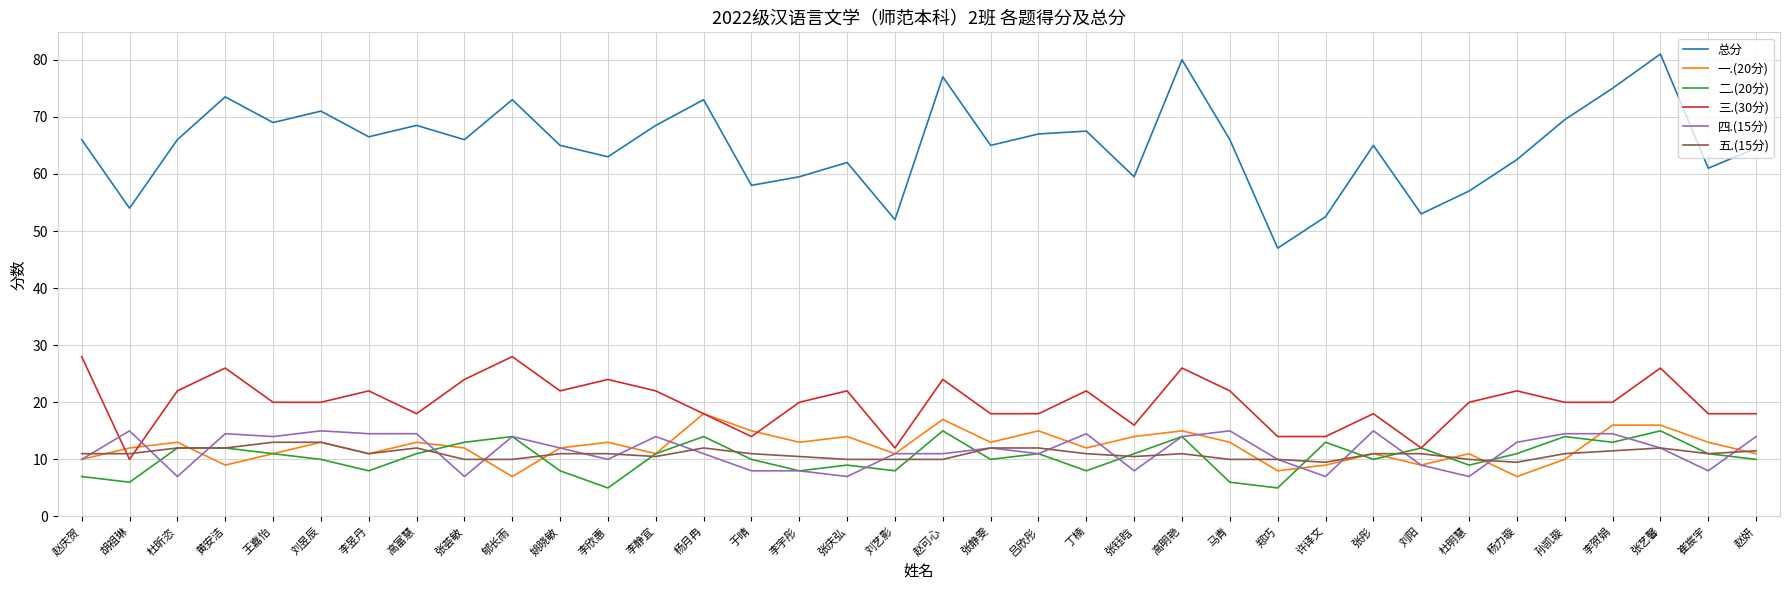

Is the value of 五.(15分) at 高富慧 greater than the value of 总分 at 张荟敏?

No